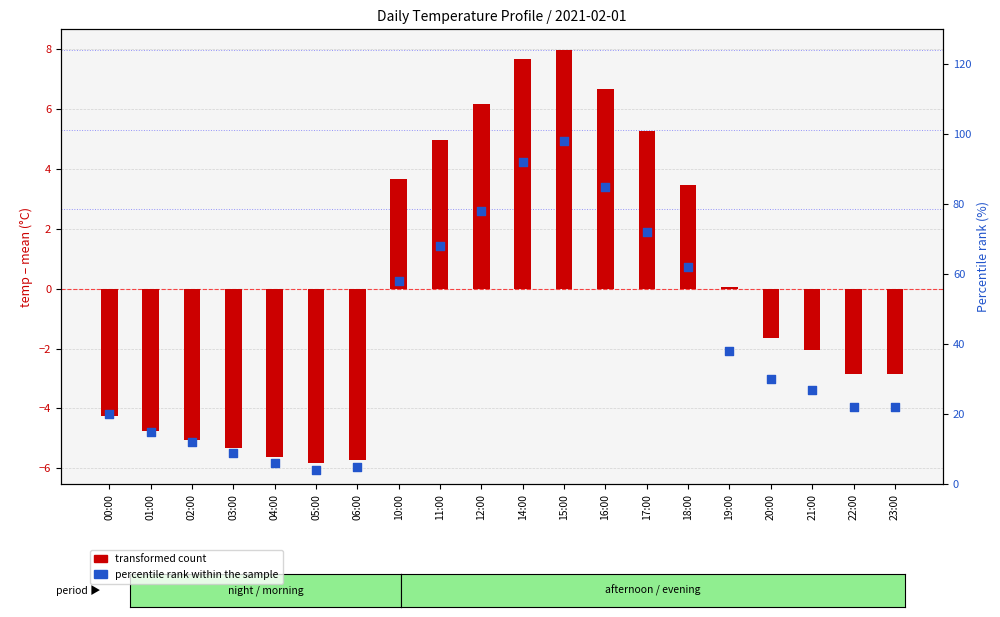

At how many categories does at least one series exceed 93?

1